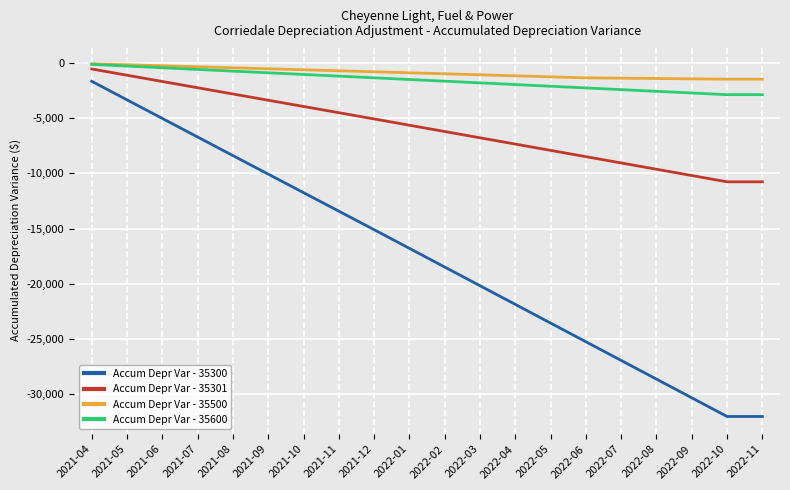

At which label does Accum Depr Var - 35300 reach its peak?

2021-04